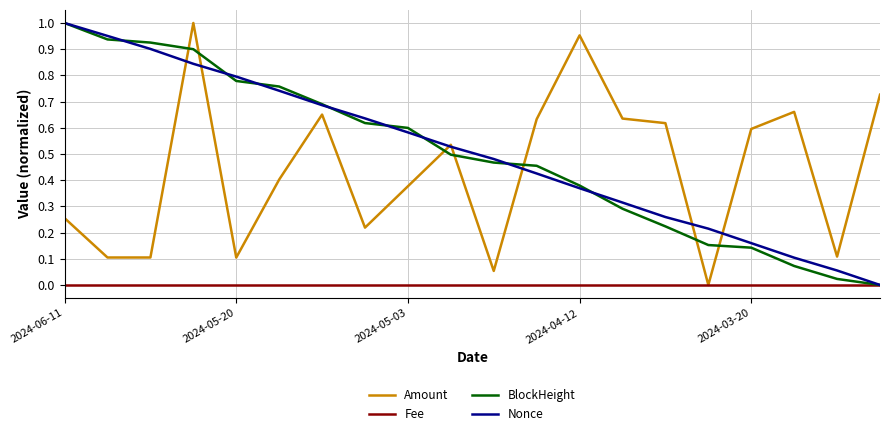

Reading left to right, extract all data points from this chart.

Amount: 0.3	0.1	0.1	1.0	0.1	0.4	0.7	0.2	0.4	0.5	0.1	0.6	1.0	0.6	0.6	0.0	0.6	0.7	0.1	0.7
Fee: 0.0	0.0	0.0	0.0	0.0	0.0	0.0	0.0	0.0	0.0	0.0	0.0	0.0	0.0	0.0	0.0	0.0	0.0	0.0	0.0
BlockHeight: 1.0	0.9	0.9	0.9	0.8	0.8	0.7	0.6	0.6	0.5	0.5	0.5	0.4	0.3	0.2	0.2	0.1	0.1	0.0	0.0
Nonce: 1.0	1.0	0.9	0.8	0.8	0.7	0.7	0.6	0.6	0.5	0.5	0.4	0.4	0.3	0.3	0.2	0.2	0.1	0.1	0.0